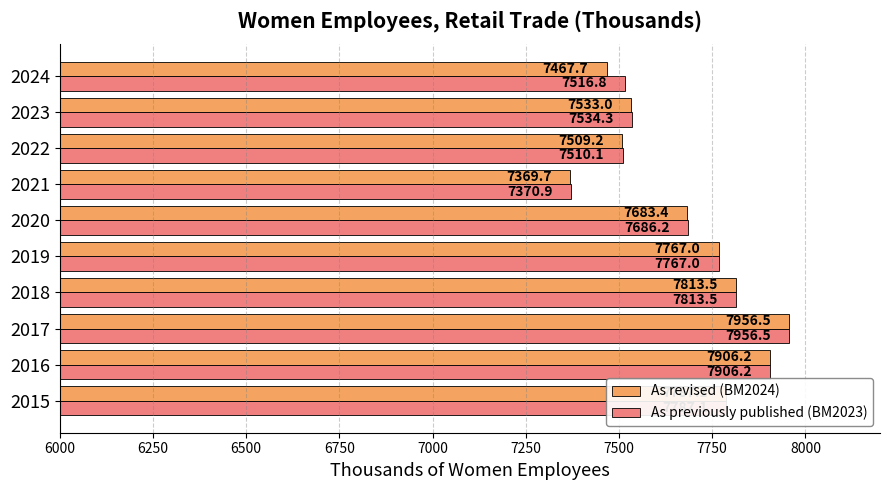

Is the value of As previously published (BM2023) at 2017 greater than the value of As revised (BM2024) at 2015?

Yes